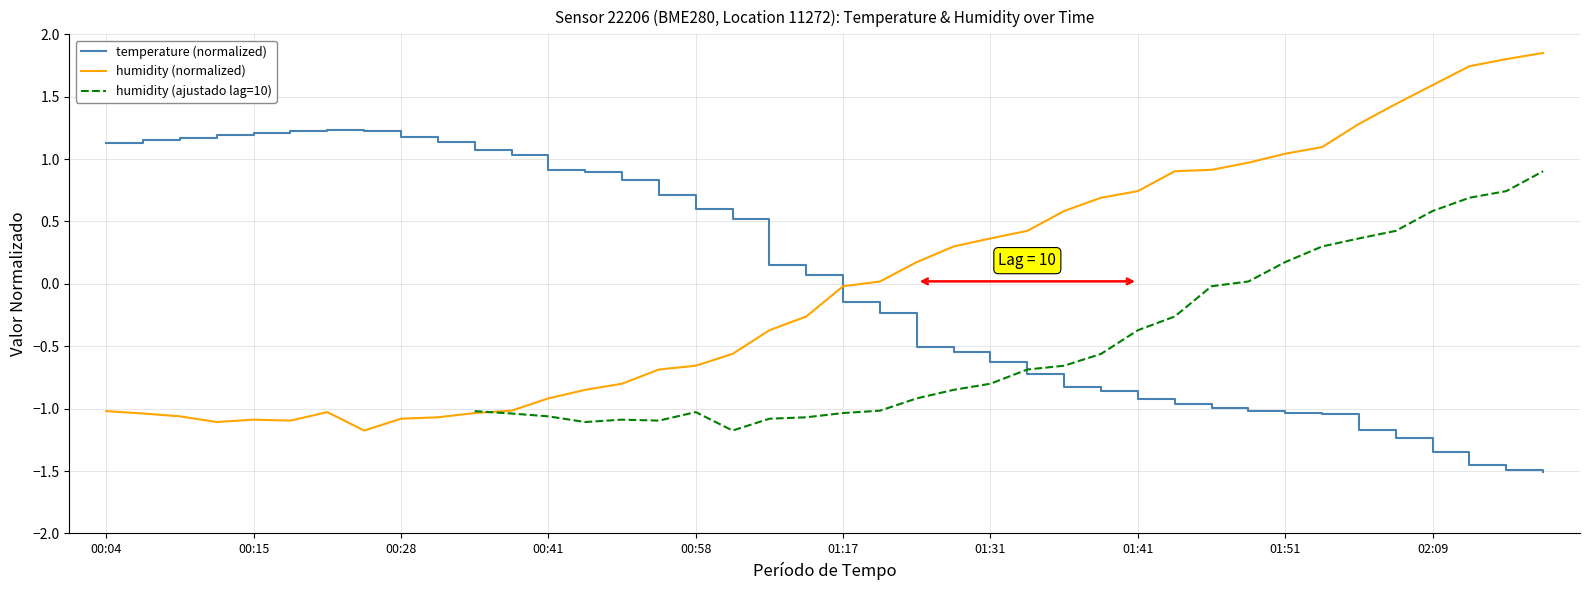

What is the value of the temperature (normalized) point at the 27th from the left?

-0.8